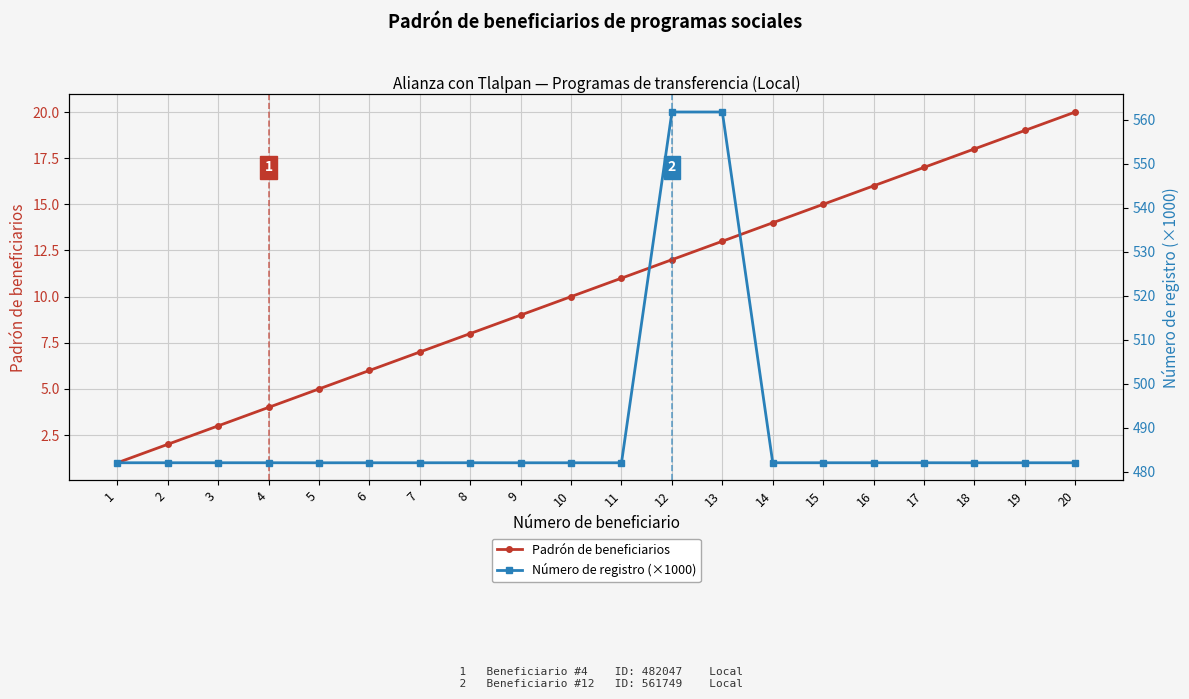

In Número de registro (×1000), how many points are higher than both neighbors (excluding endpoints)?

8